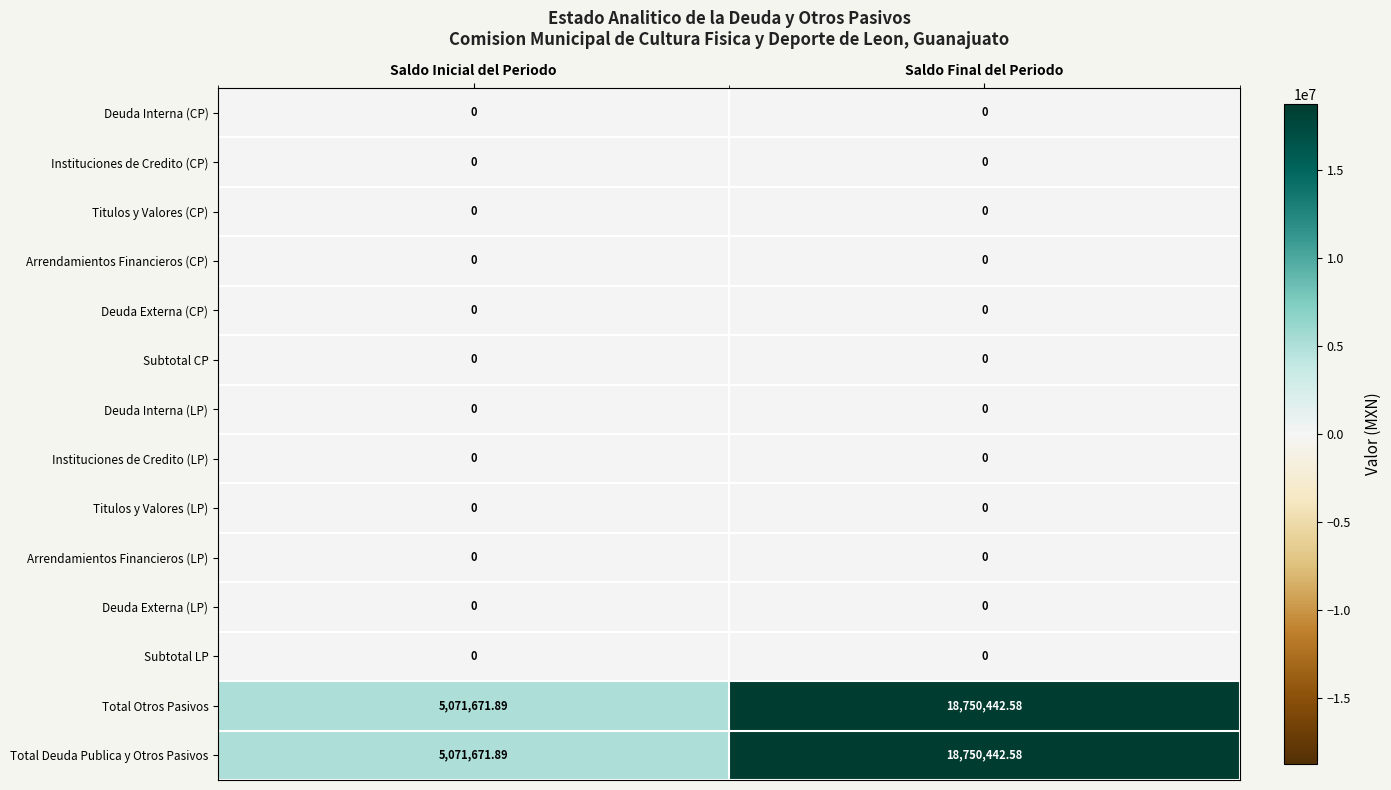

At which category does the chart reach its peak across all series?

Saldo Final del Periodo